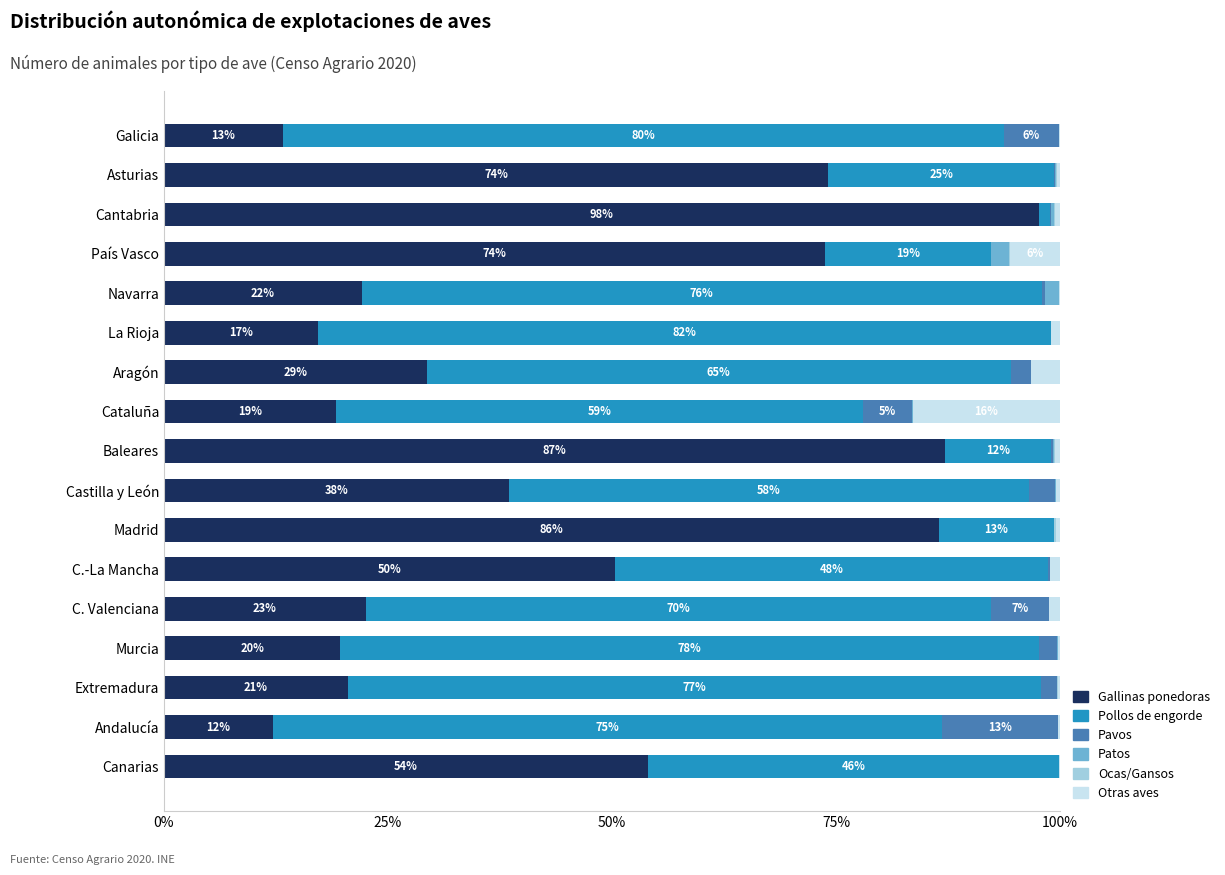

Count the number of data series in this chart.

6